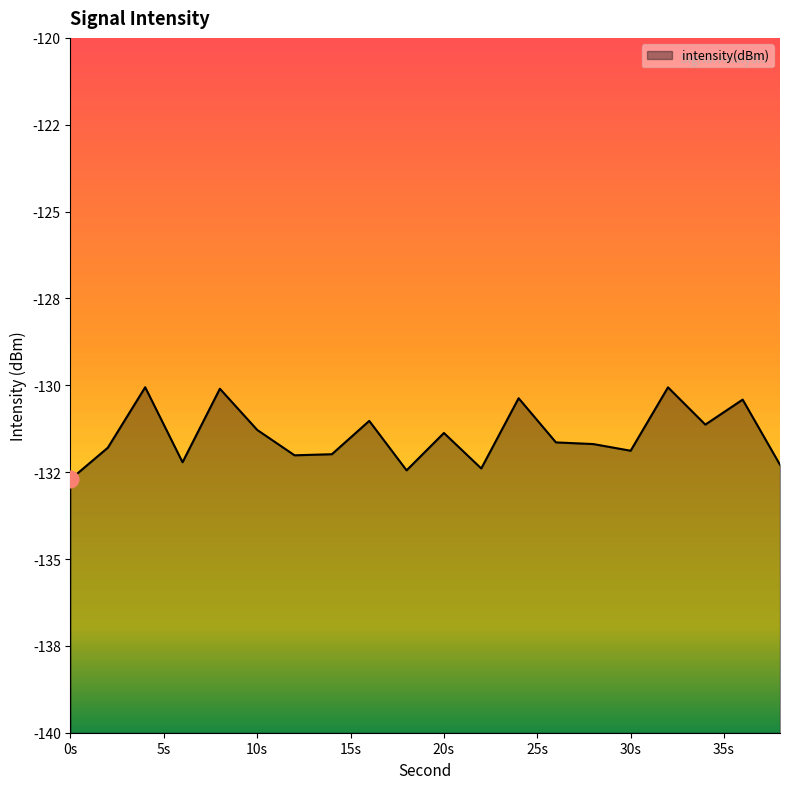

How many lines are shown in the chart?

1